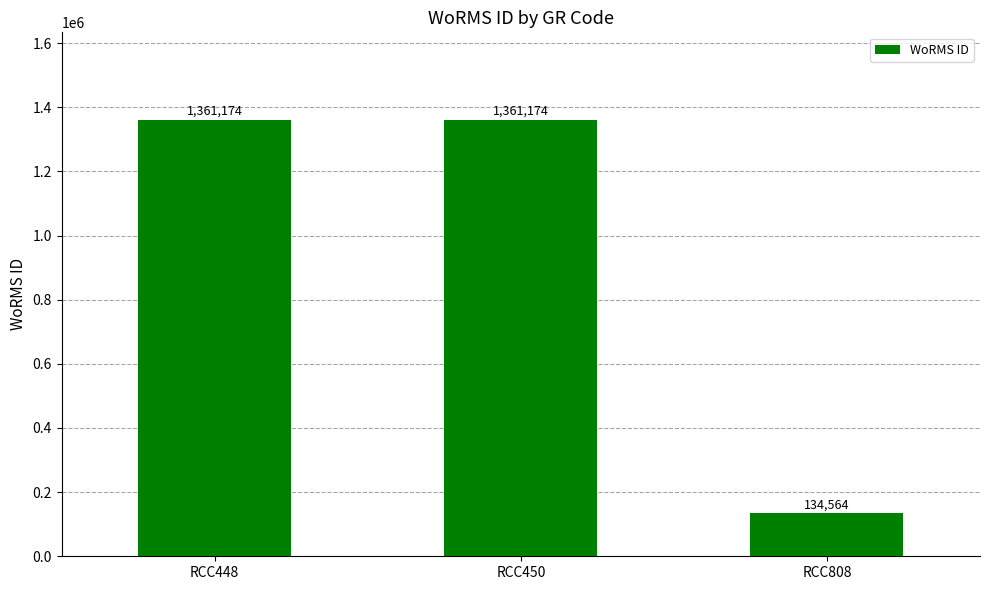

Read the value at RCC448, to the nearest 50.

1361150